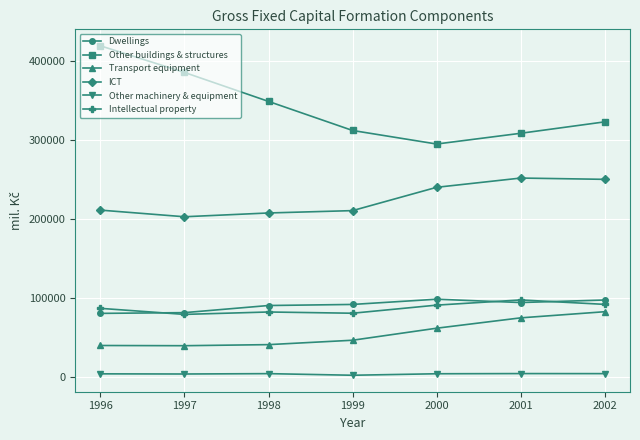

Which series has the largest total across all categories?

Other buildings & structures